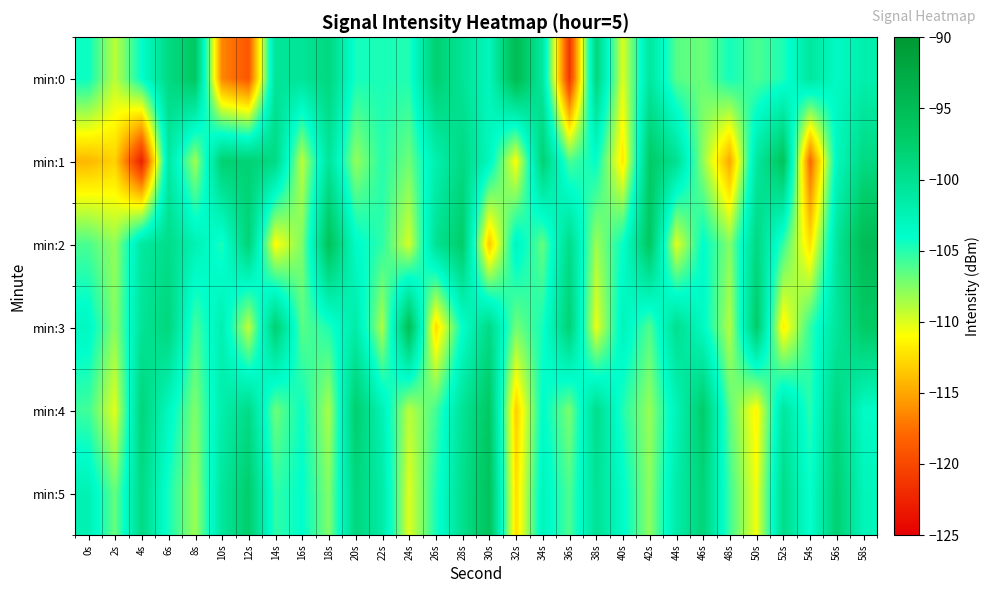

What is the total value across all series at 22s?

-627.4